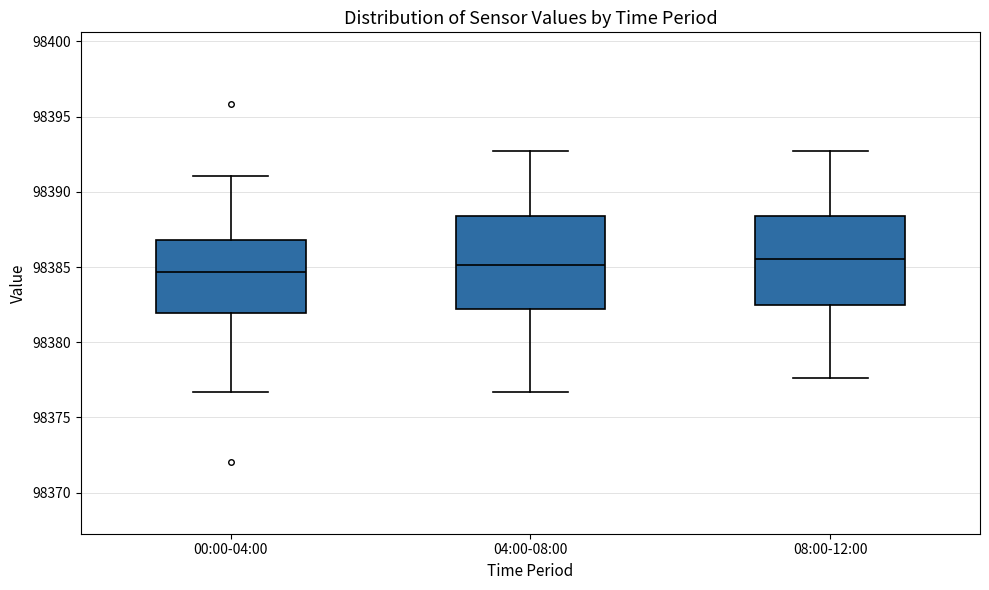

Reading left to right, read every box against the y-axis: the position of its median line, the range the box covers, and the ends of its whiskers. The values are not printed on the chart, so give them approximately, as read against the axis.

00:00-04:00: median 98384.5, box 98382.0 to 98387.0, whiskers 98376.5 to 98391.0
04:00-08:00: median 98385.0, box 98382.0 to 98388.5, whiskers 98376.5 to 98392.5
08:00-12:00: median 98385.5, box 98382.5 to 98388.5, whiskers 98377.5 to 98392.5